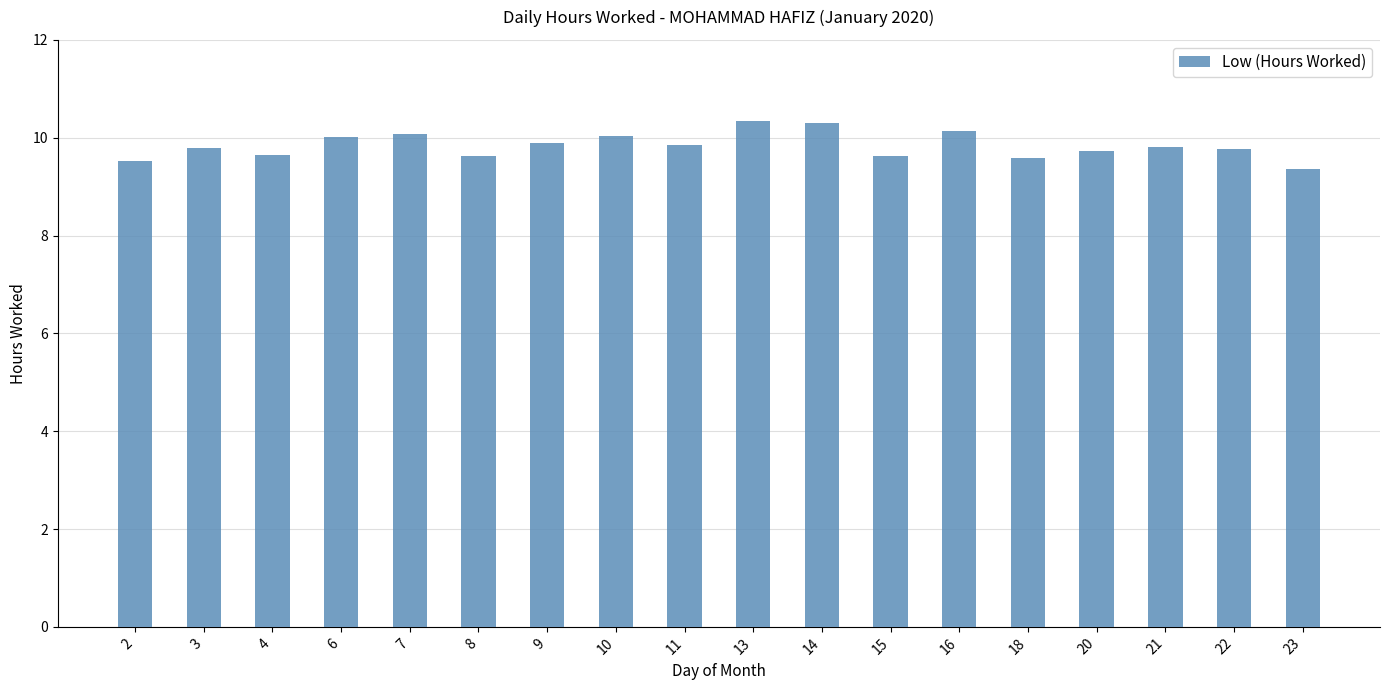

What is the sum of all values?

177.1